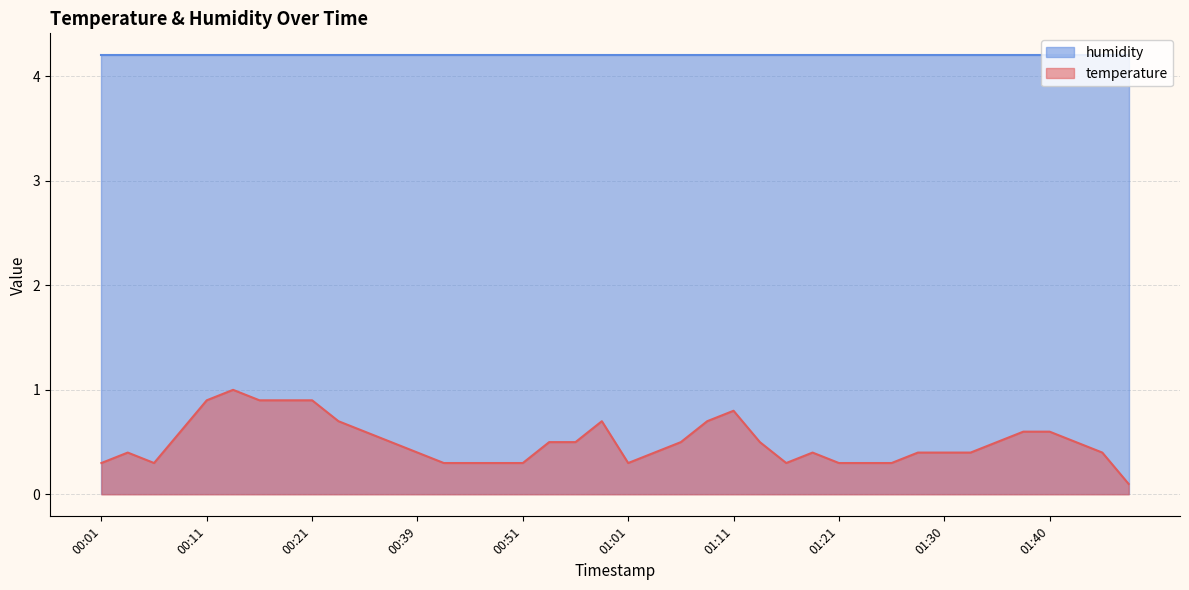

Is it true that the value at 01:21 is 0.3?

True